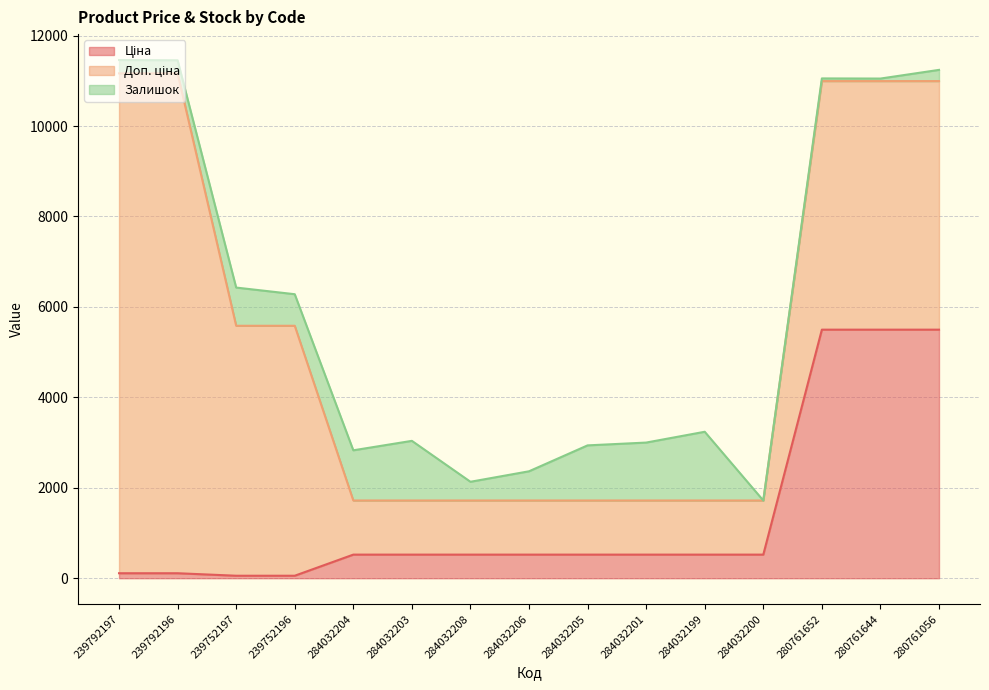

What is the total value across all series at 284032201?

3000.2